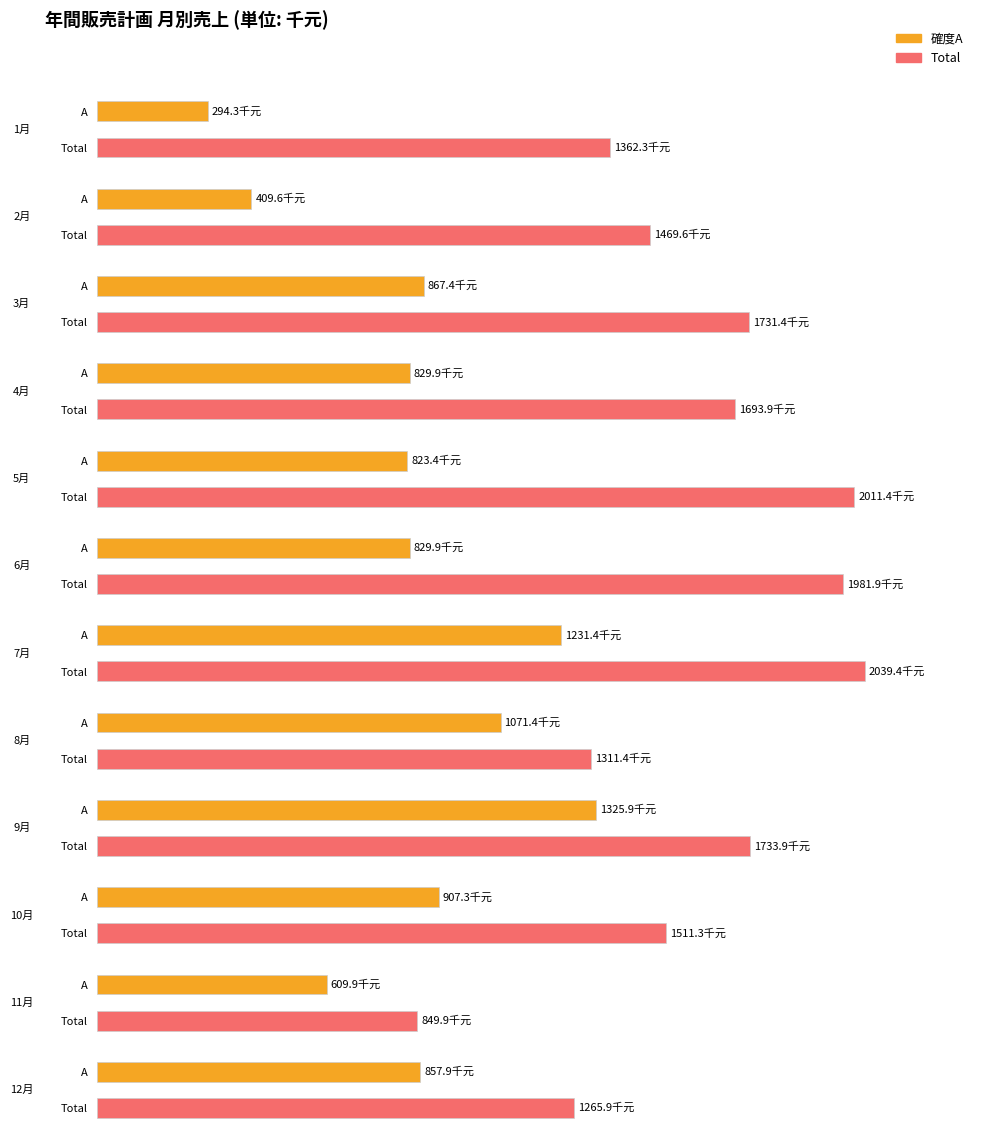

Where is A nearest to the value 810?

5月